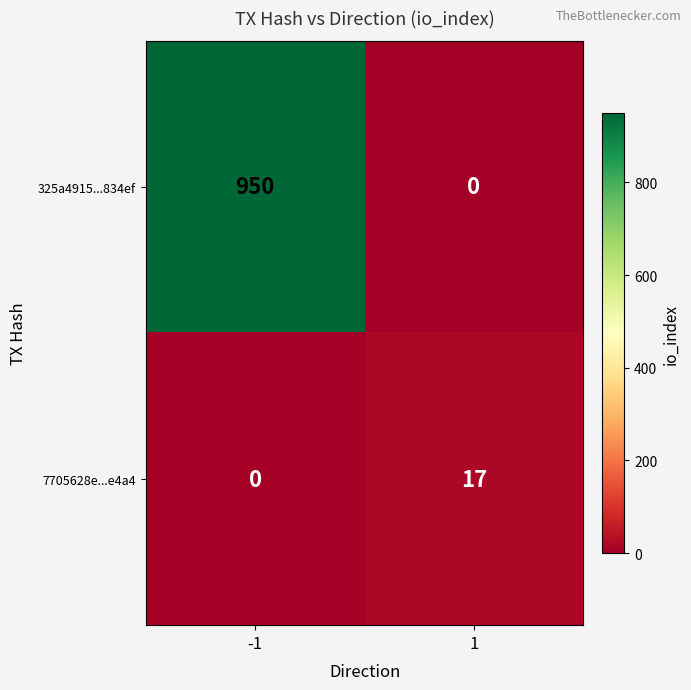

The value of 325a4915...834ef at -1 is 349. True or false?

False